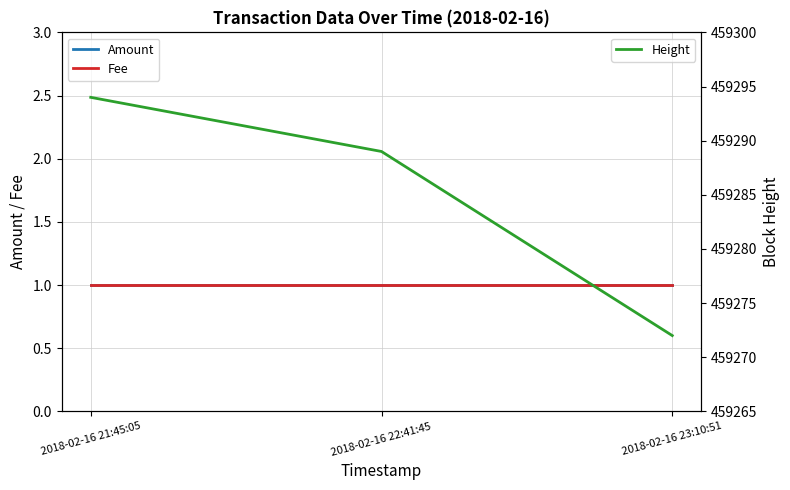

List the series in order of their peak value, highest first.

Height, Amount, Fee